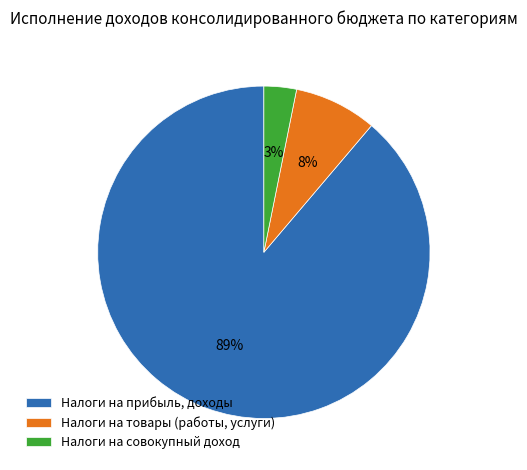

What is the largest slice in the pie chart?

Налоги на прибыль, доходы